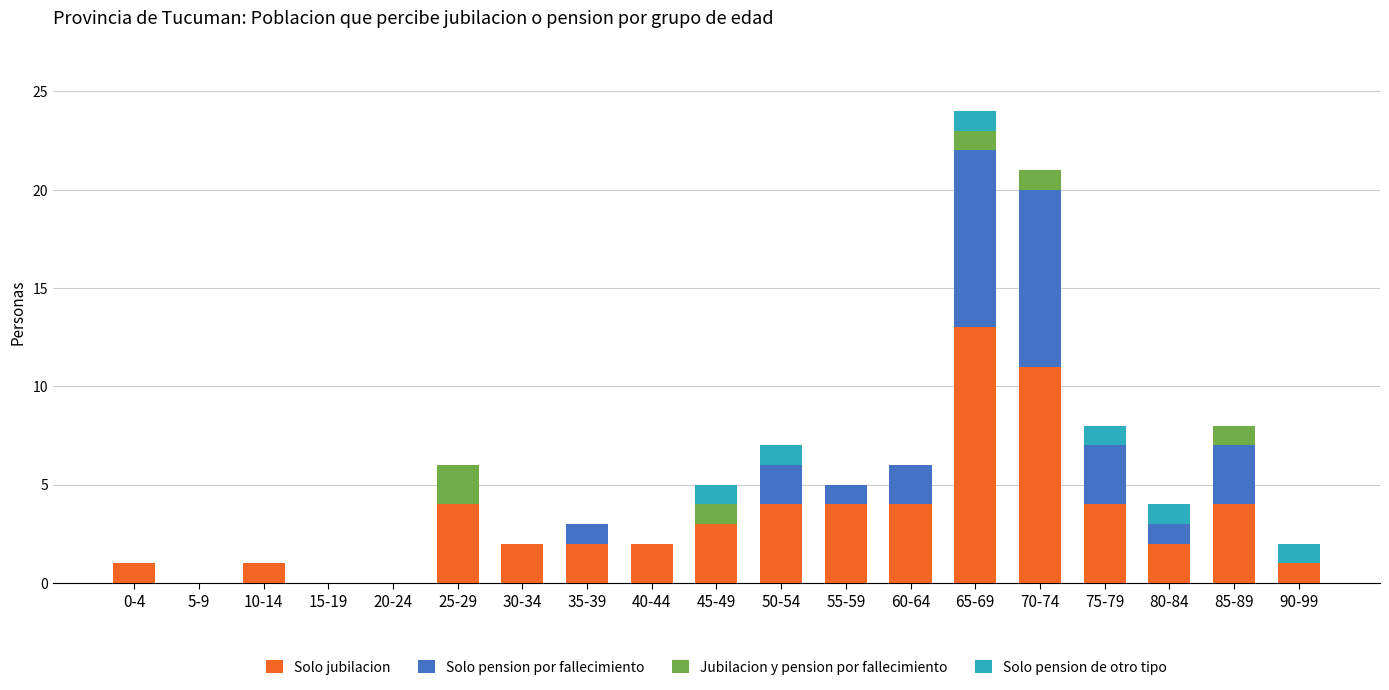

What are all the series names shown in the legend?

Solo jubilacion, Solo pension por fallecimiento, Jubilacion y pension por fallecimiento, Solo pension de otro tipo